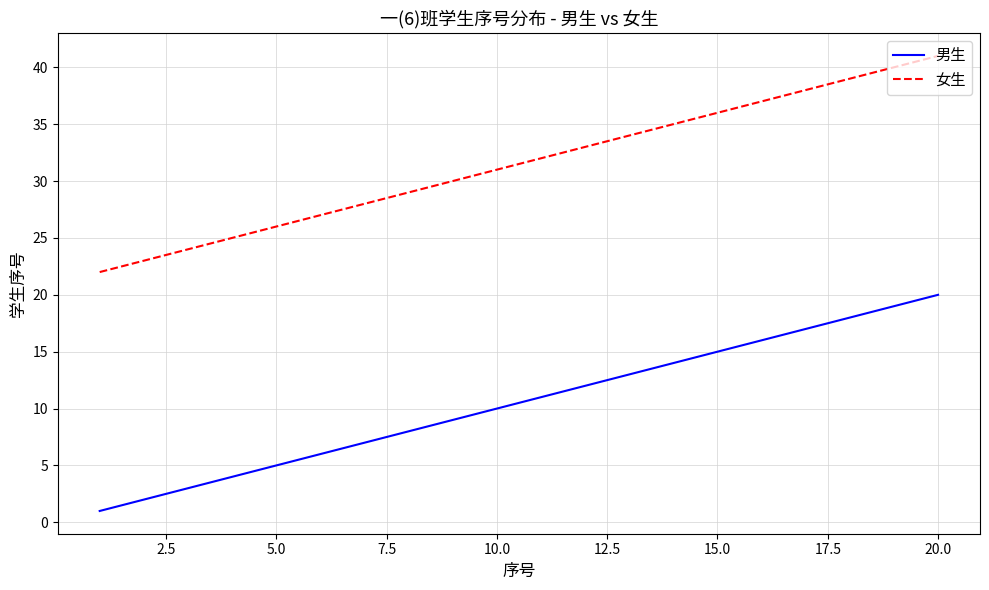

Rank the series by their average value, from lowest to highest.

男生, 女生